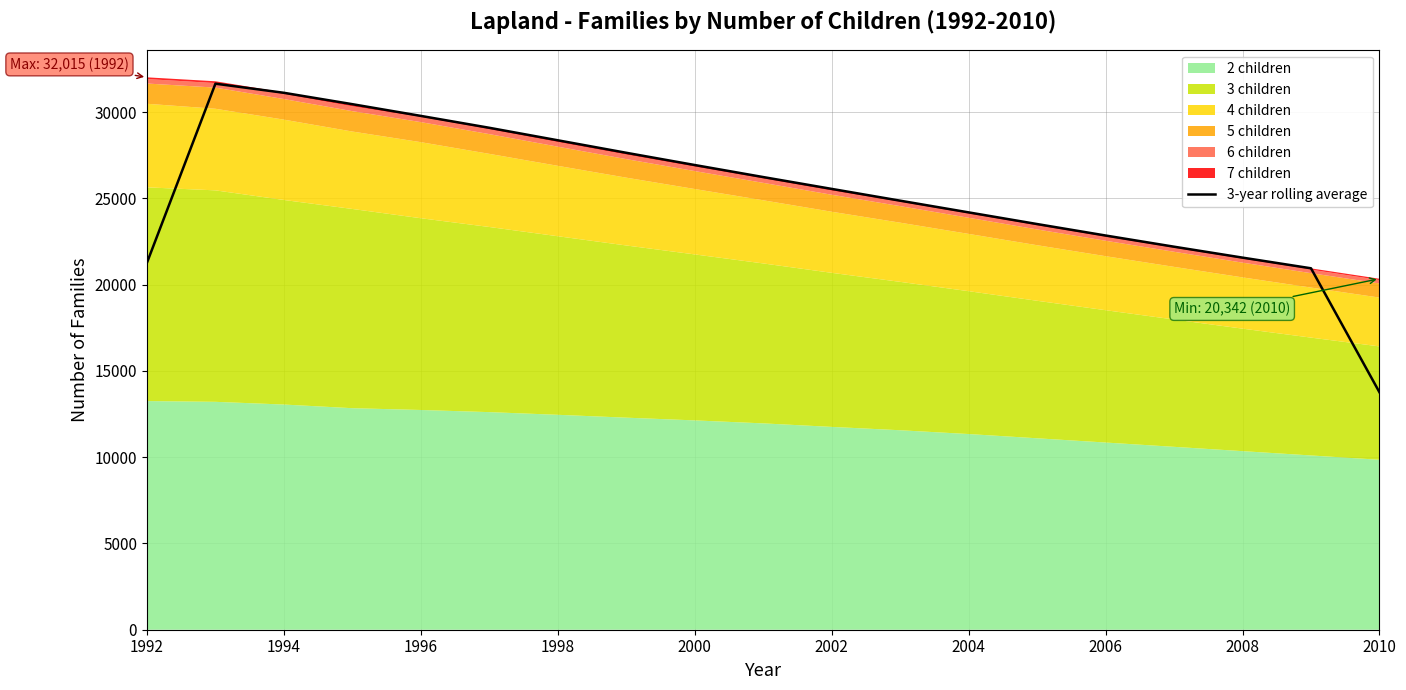

What is the minimum value for 3-year rolling average?

13761.7